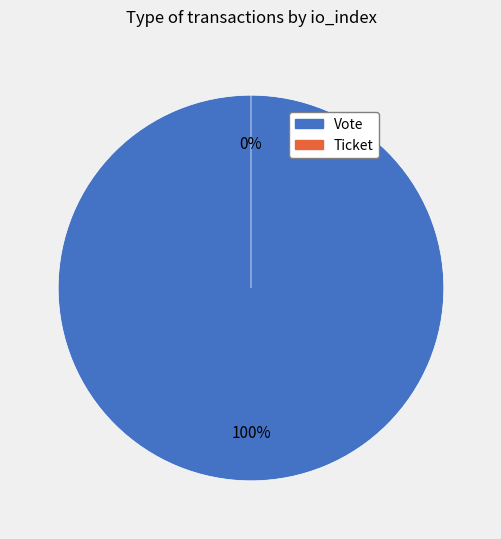

Which slice is the smallest?

Ticket